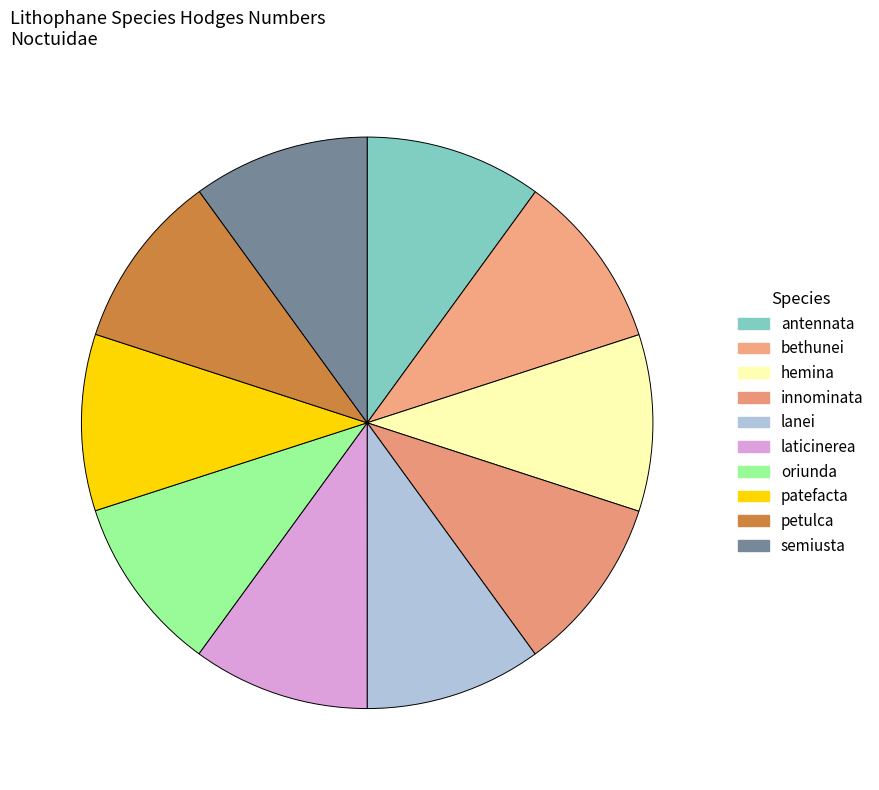

Count the number of slices in the pie.

10